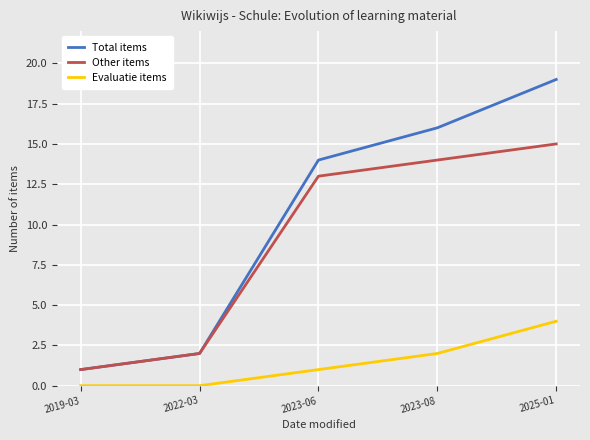

Which series has the widest spread of values?

Total items